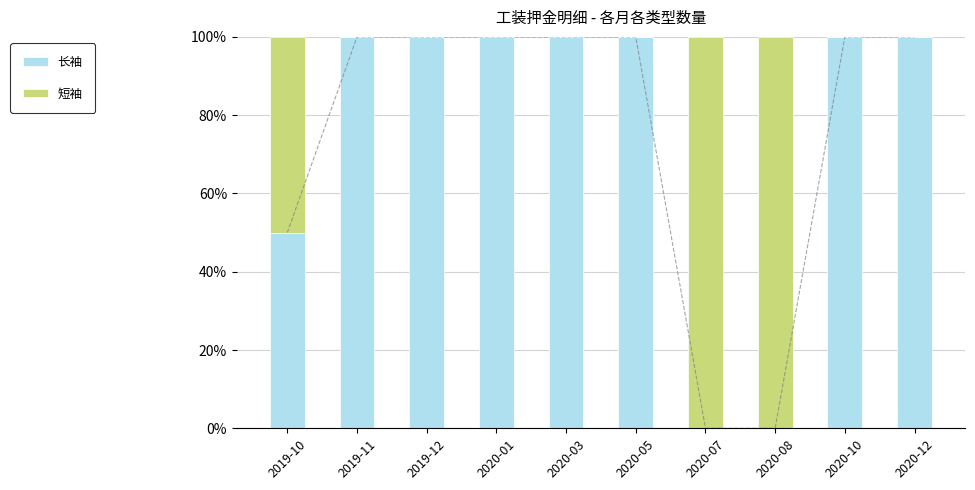

Is the value of 长袖 at 2019-10 greater than the value of 短袖 at 2020-05?

Yes